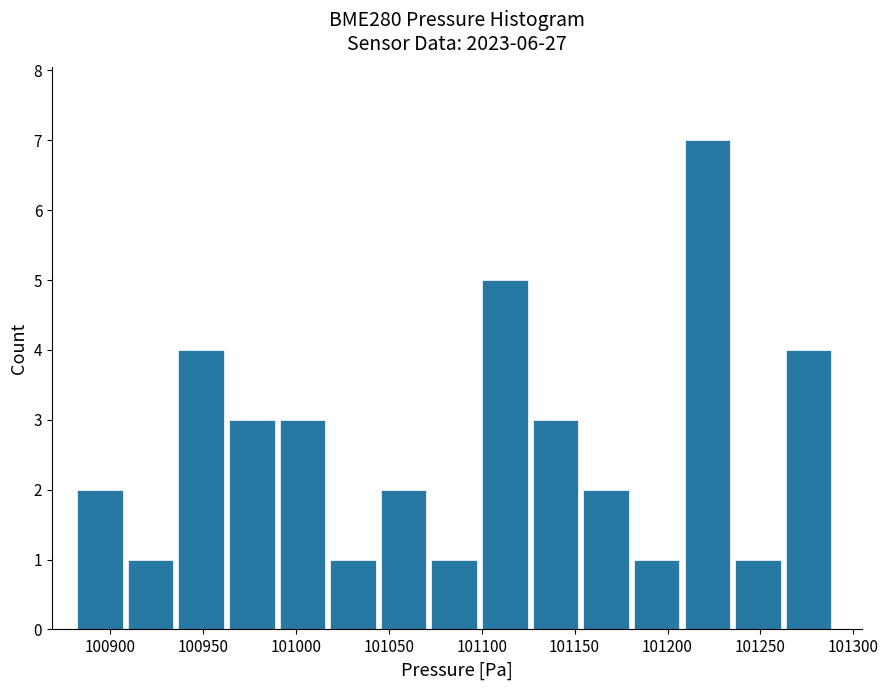

Reading left to right, list every bar in this chart as the range it spans on the x-axis followed by its height. Neither the bar edges nor the heights are printed on the chart, so give them approximately, as read against the axes.

100880 to 100910: 2
100910 to 100935: 1
100935 to 100965: 4
100965 to 100990: 3
100990 to 101020: 3
101020 to 101045: 1
101045 to 101075: 2
101075 to 101100: 1
101100 to 101125: 5
101125 to 101155: 3
101155 to 101180: 2
101180 to 101210: 1
101210 to 101235: 7
101235 to 101265: 1
101265 to 101290: 4